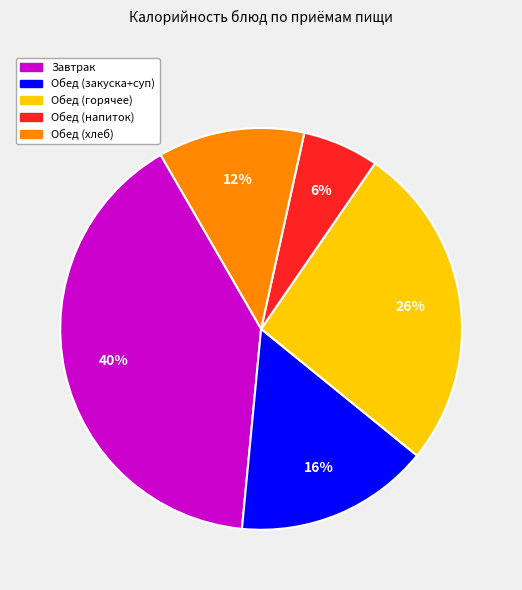

Rank the categories by value from lowest to highest.

Обед (напиток), Обед (хлеб), Обед (закуска+суп), Обед (горячее), Завтрак